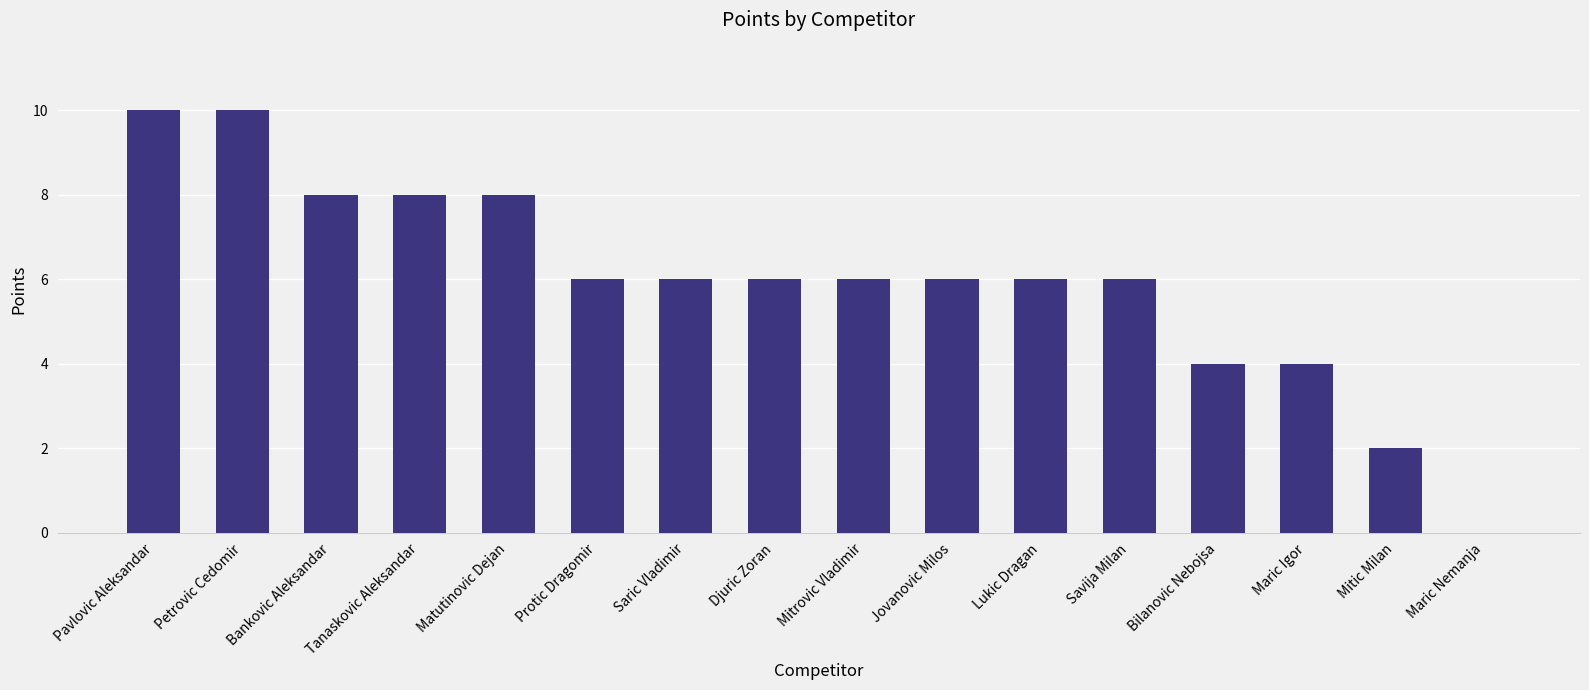

What is the greatest value displayed?

10